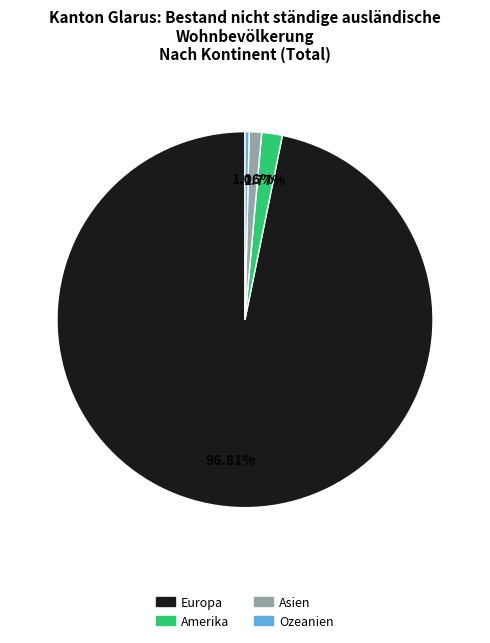

Count the number of slices in the pie.

4